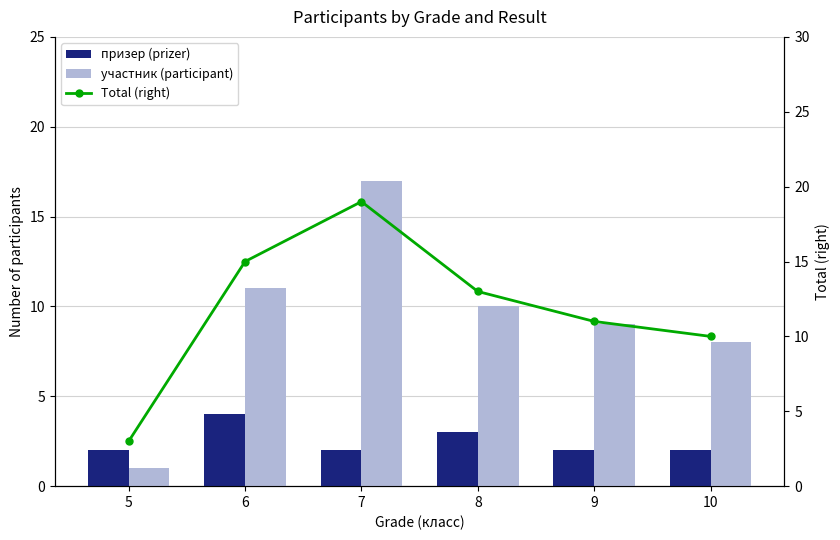

What is the minimum value for участник (participant)?

1